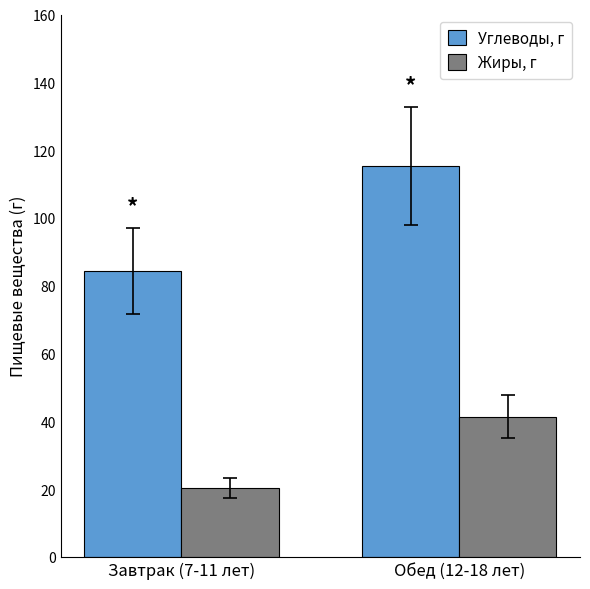

Rank the series by their average value, from highest to lowest.

Углеводы, г, Жиры, г